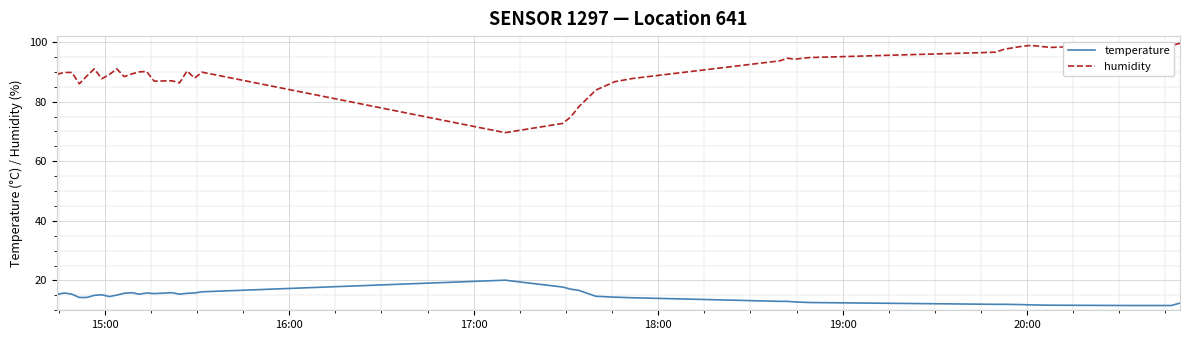

What is the difference between the maximum and minimum values in the temperature series?

8.5